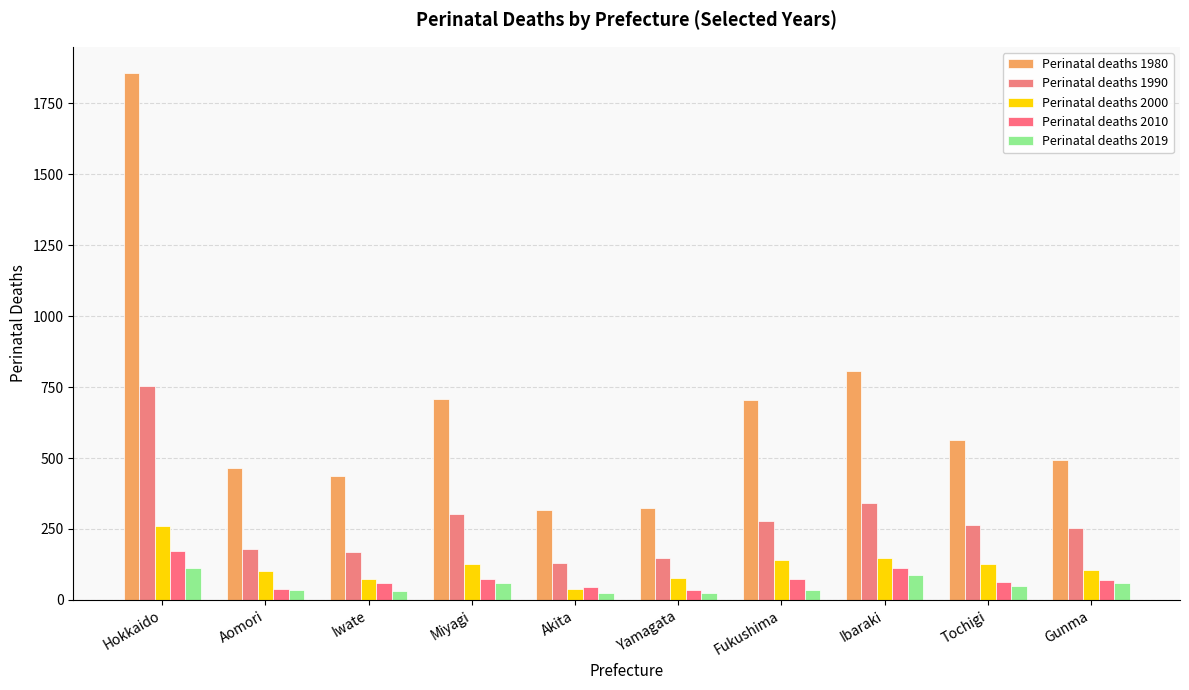

How many bars are there in each group?

5